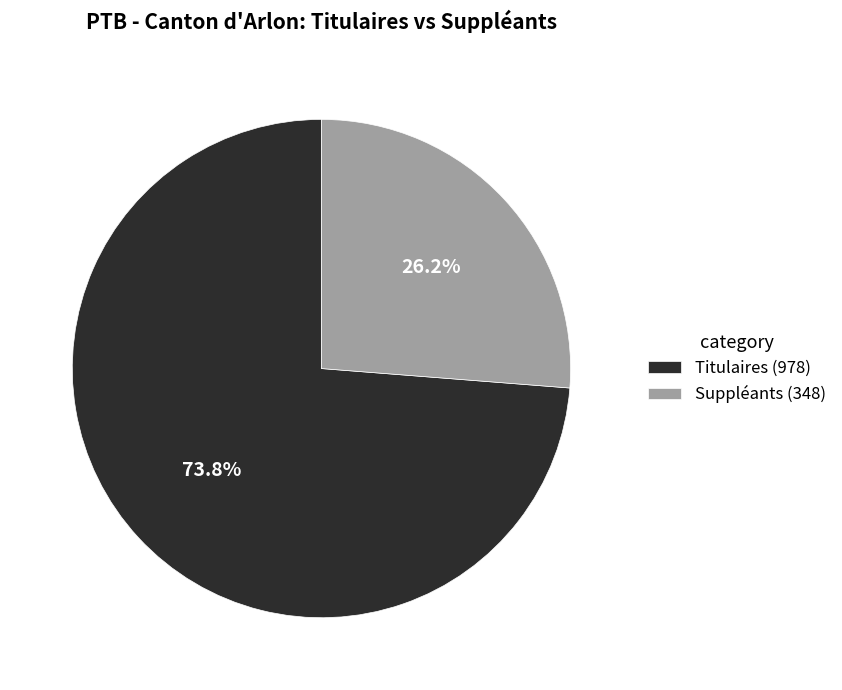

To the nearest percent, what is the combined percentage of Suppléants (348) and Titulaires (978)?

100%